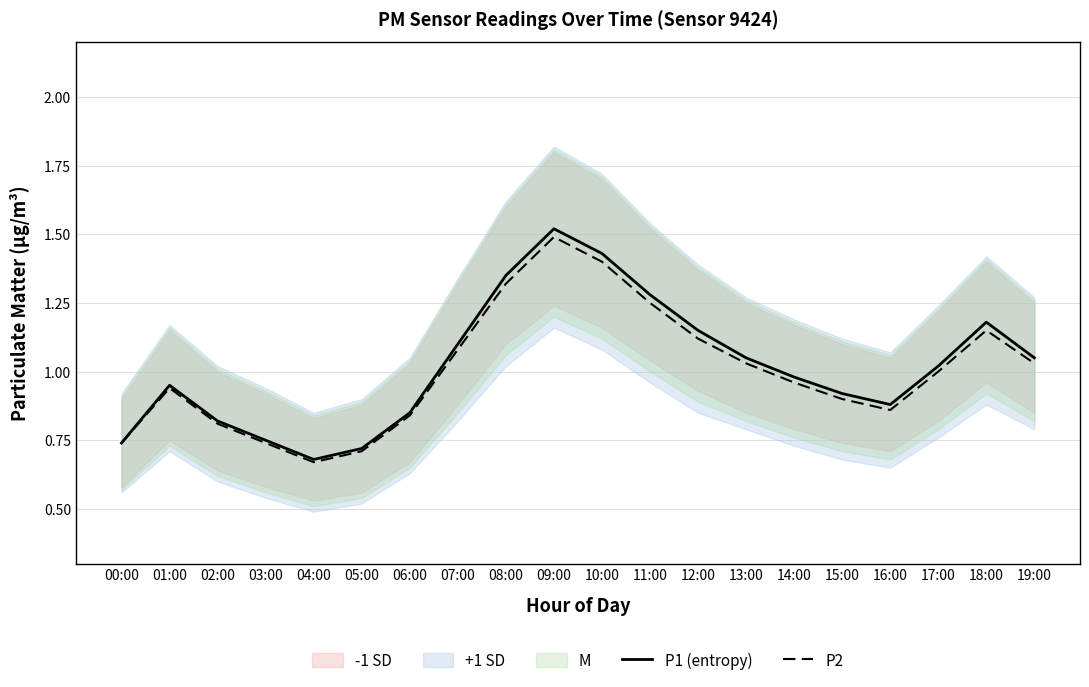

Reading left to right, extract all data points from this chart.

P1 (entropy): 00:00=0.7	01:00=0.9	02:00=0.8	03:00=0.8	04:00=0.7	05:00=0.7	06:00=0.8	07:00=1.1	08:00=1.4	09:00=1.5	10:00=1.4	11:00=1.3	12:00=1.1	13:00=1.1	14:00=1.0	15:00=0.9	16:00=0.9	17:00=1.0	18:00=1.2	19:00=1.1
P2: 00:00=0.7	01:00=0.9	02:00=0.8	03:00=0.7	04:00=0.7	05:00=0.7	06:00=0.8	07:00=1.1	08:00=1.3	09:00=1.5	10:00=1.4	11:00=1.2	12:00=1.1	13:00=1.0	14:00=1.0	15:00=0.9	16:00=0.9	17:00=1.0	18:00=1.1	19:00=1.0